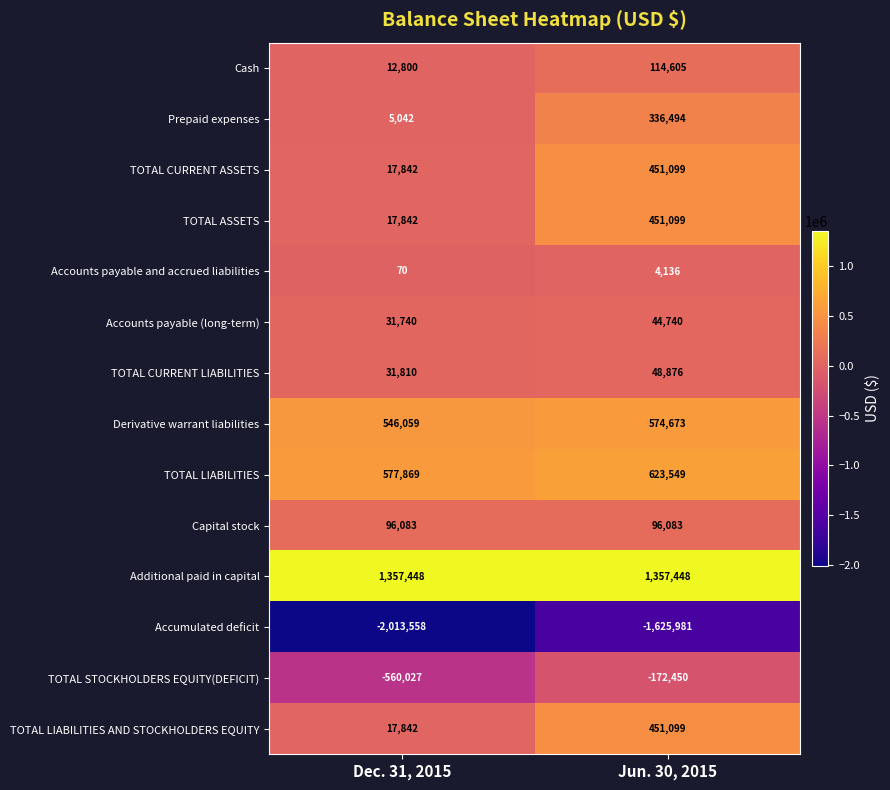

What is the difference between the highest and lowest values at Jun. 30, 2015?

2983429